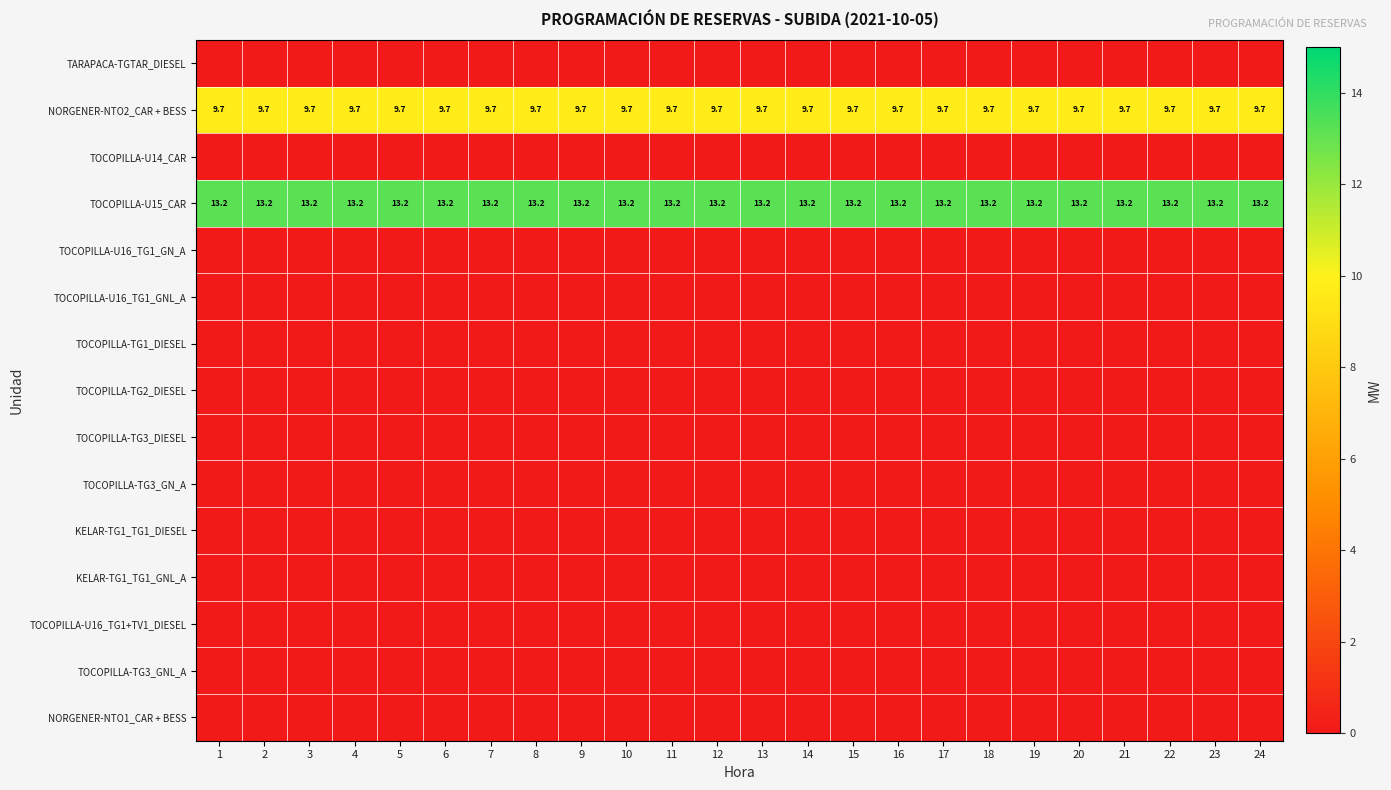

At how many categories does at least one series exceed 7?

24